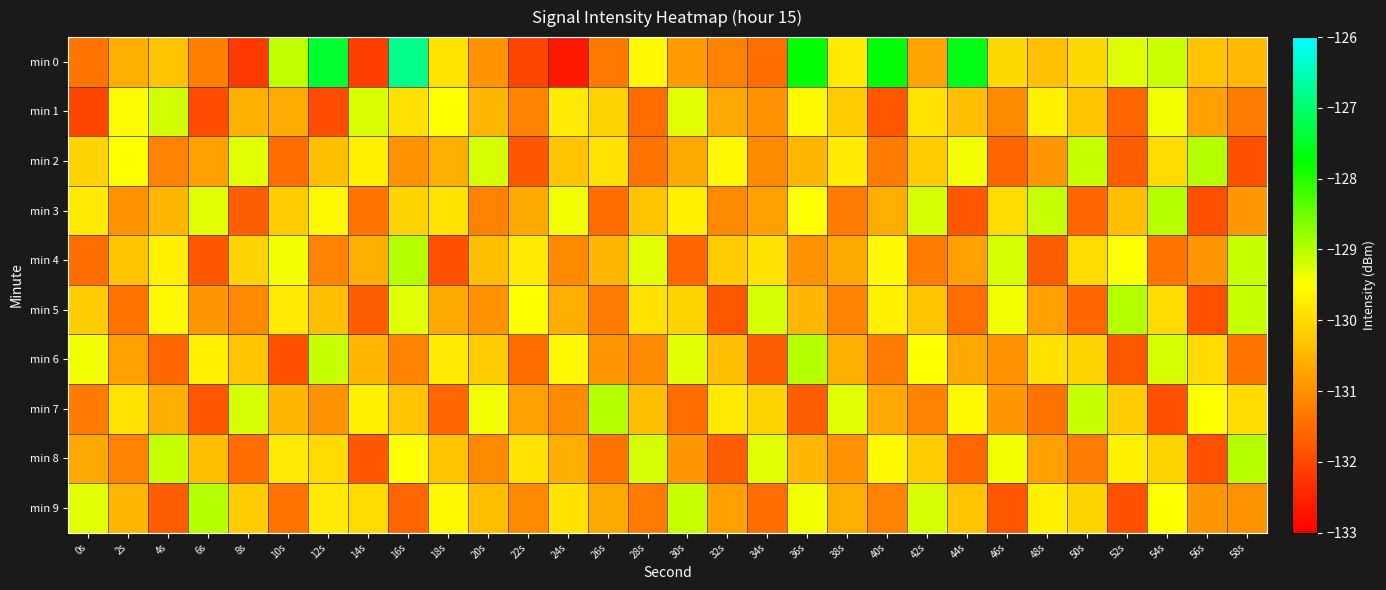

What is the minimum value shown in the chart?

-132.7